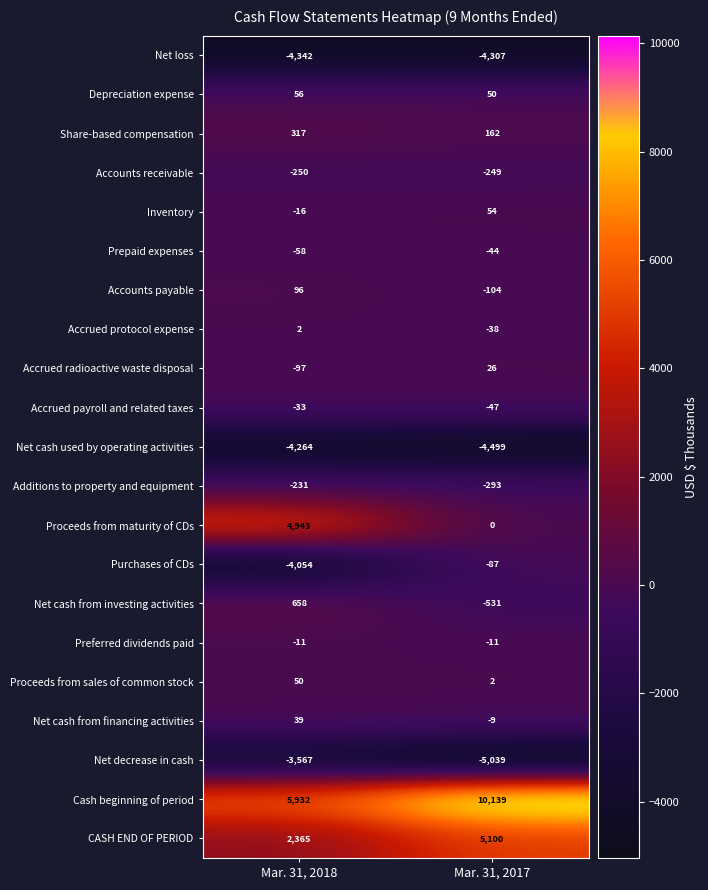

Rank the series at Mar. 31, 2018 from lowest to highest value.

Net loss, Net cash used by operating activities, Purchases of CDs, Net decrease in cash, Accounts receivable, Additions to property and equipment, Accrued radioactive waste disposal, Prepaid expenses, Accrued payroll and related taxes, Inventory, Preferred dividends paid, Accrued protocol expense, Net cash from financing activities, Proceeds from sales of common stock, Depreciation expense, Accounts payable, Share-based compensation, Net cash from investing activities, CASH END OF PERIOD, Proceeds from maturity of CDs, Cash beginning of period